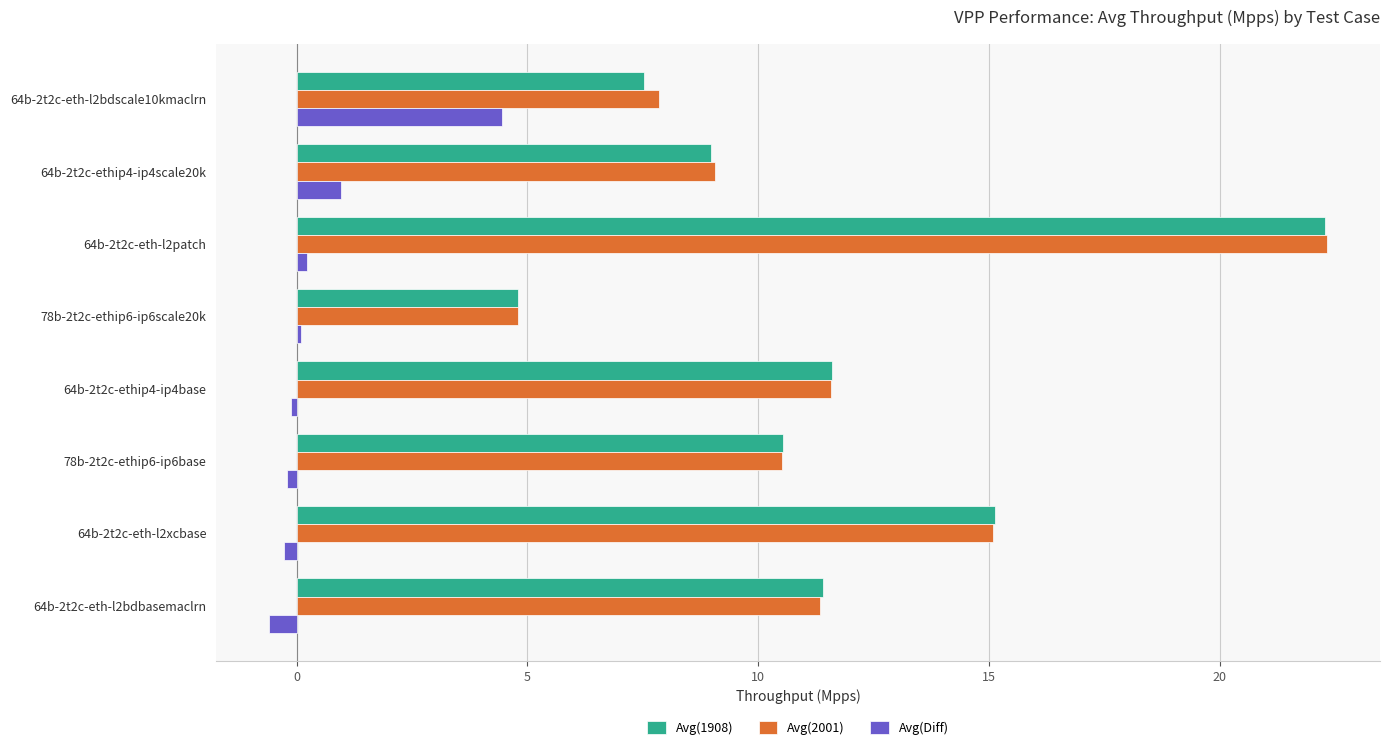

What is the sum of all Avg(2001) values?

92.6